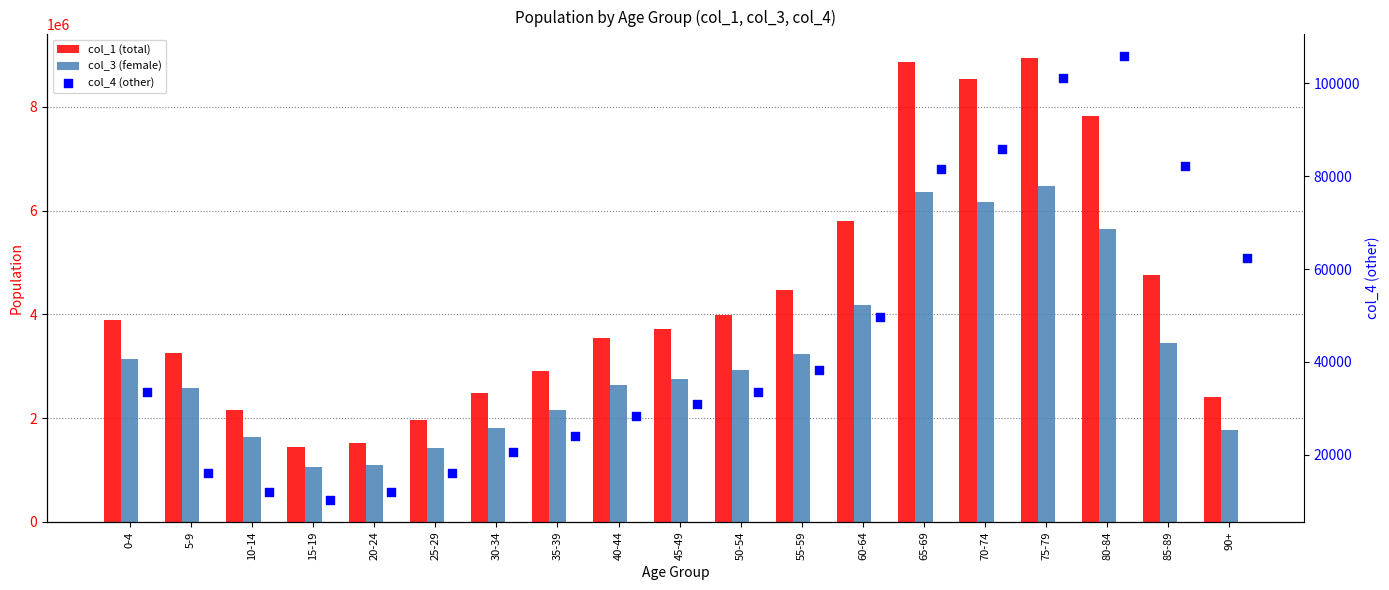

What is the total value across all series at 35-39?

5086912